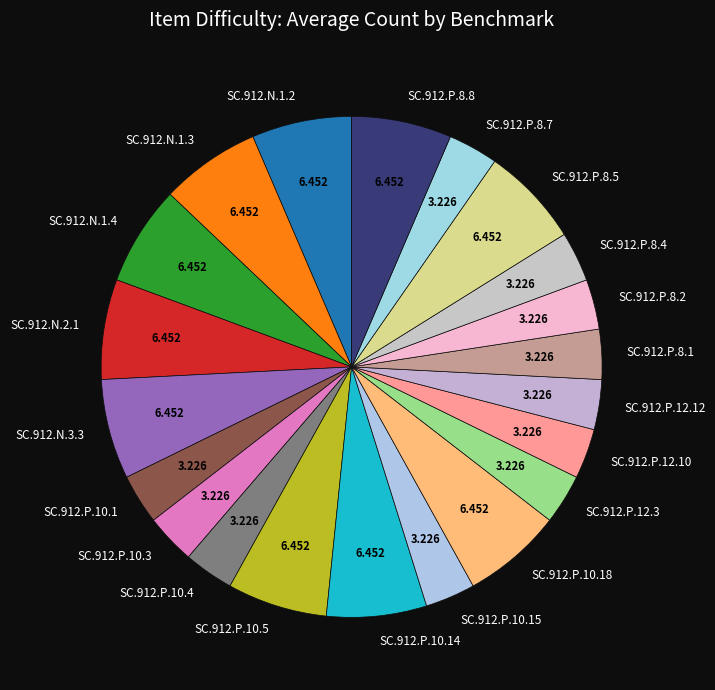

Does SC.912.N.1.2 account for over 50% of the chart?

No